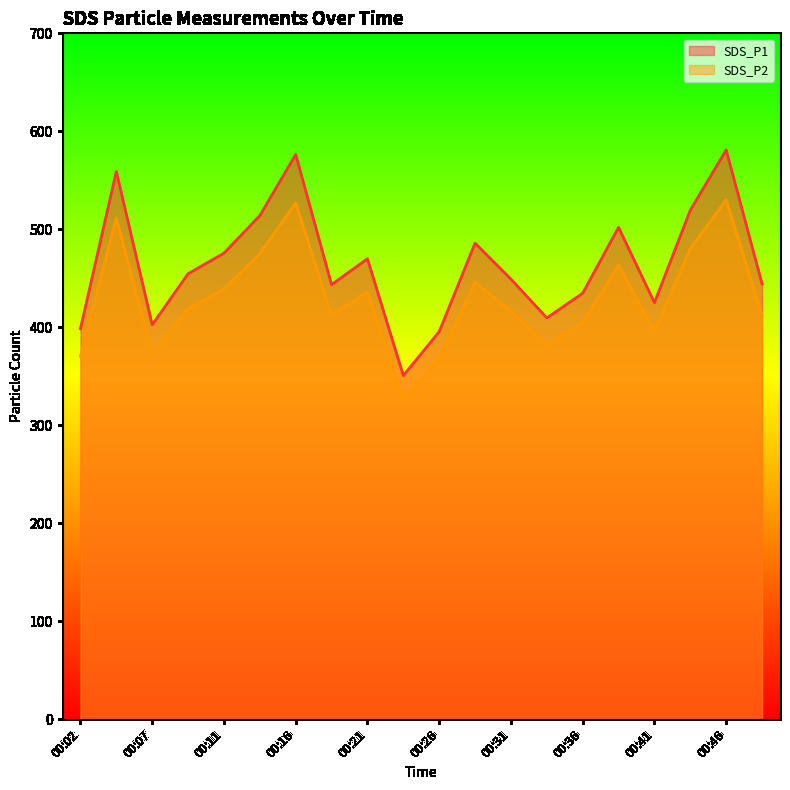

Rank the series by their maximum value, from lowest to highest.

SDS_P2, SDS_P1